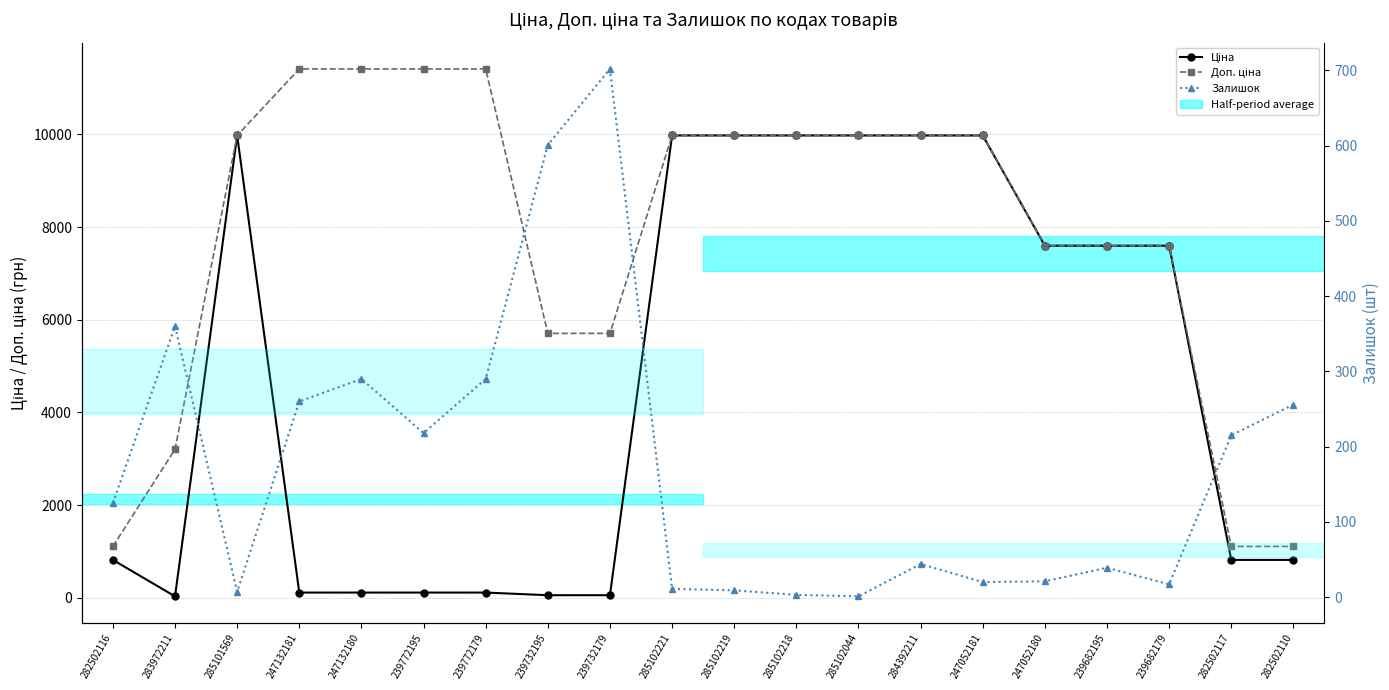

What is the difference between the Доп. ціна values at 239682179 and 285102221?

2378.5